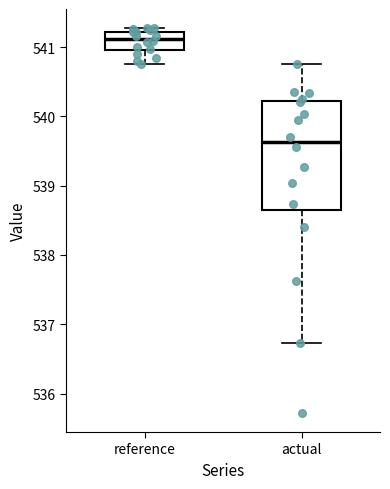

Where is the upper edge of the box for actual on the y-axis? The values are not printed on the chart, so give them approximately, as read against the axis.

540.2